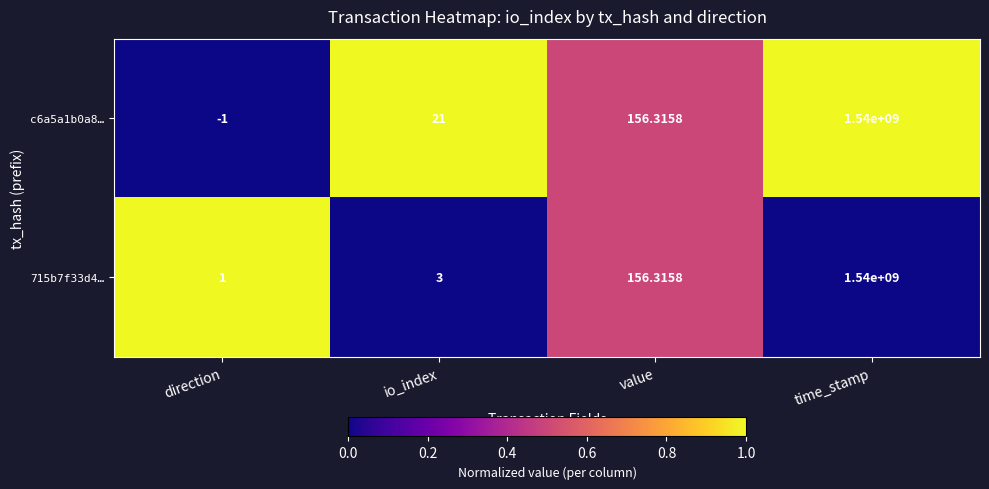

Rank the categories by c6a5a1b0a8… value from lowest to highest.

direction, io_index, value, time_stamp